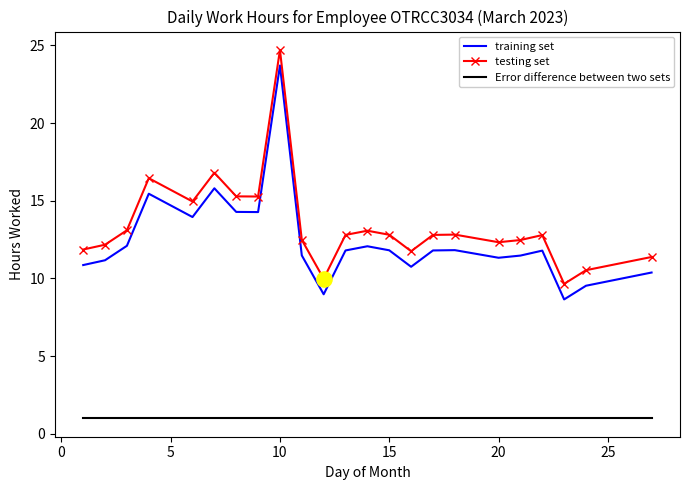

What is the maximum value for training set?

23.7